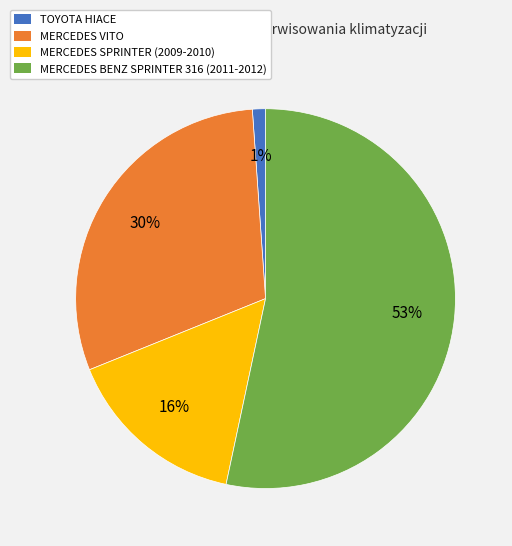

To the nearest percent, what portion does MERCEDES SPRINTER (2009-2010) represent?

16%